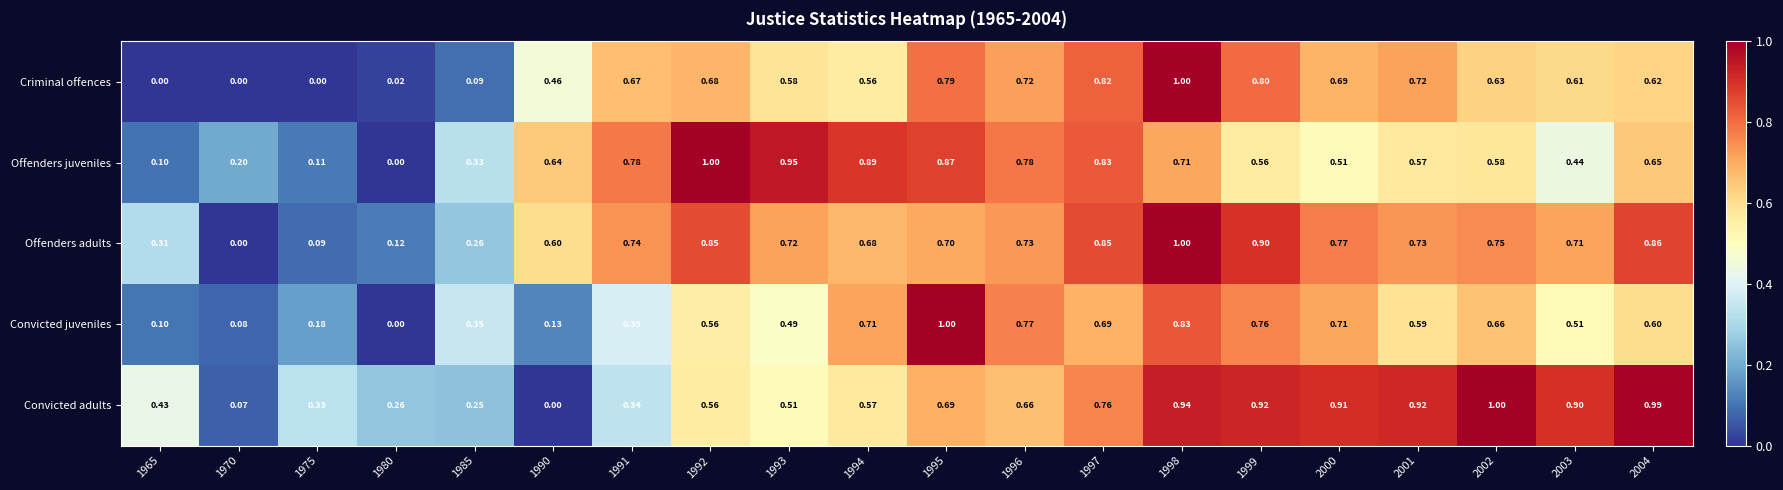

Which series changed the most between 1991 and 1995?

Convicted juveniles